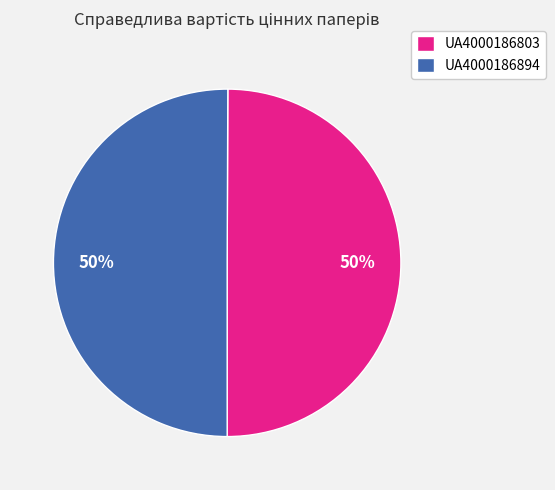

The UA4000186894 slice represents 50% of the pie. True or false?

True